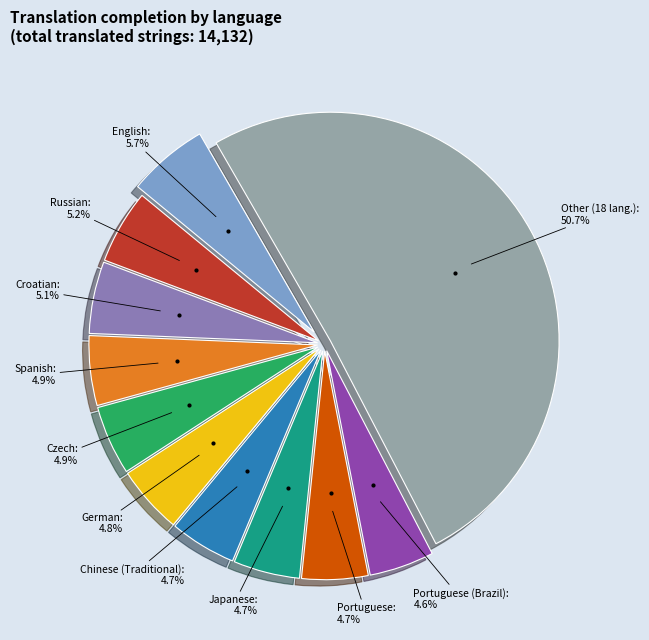

How many segments does this pie chart have?

11